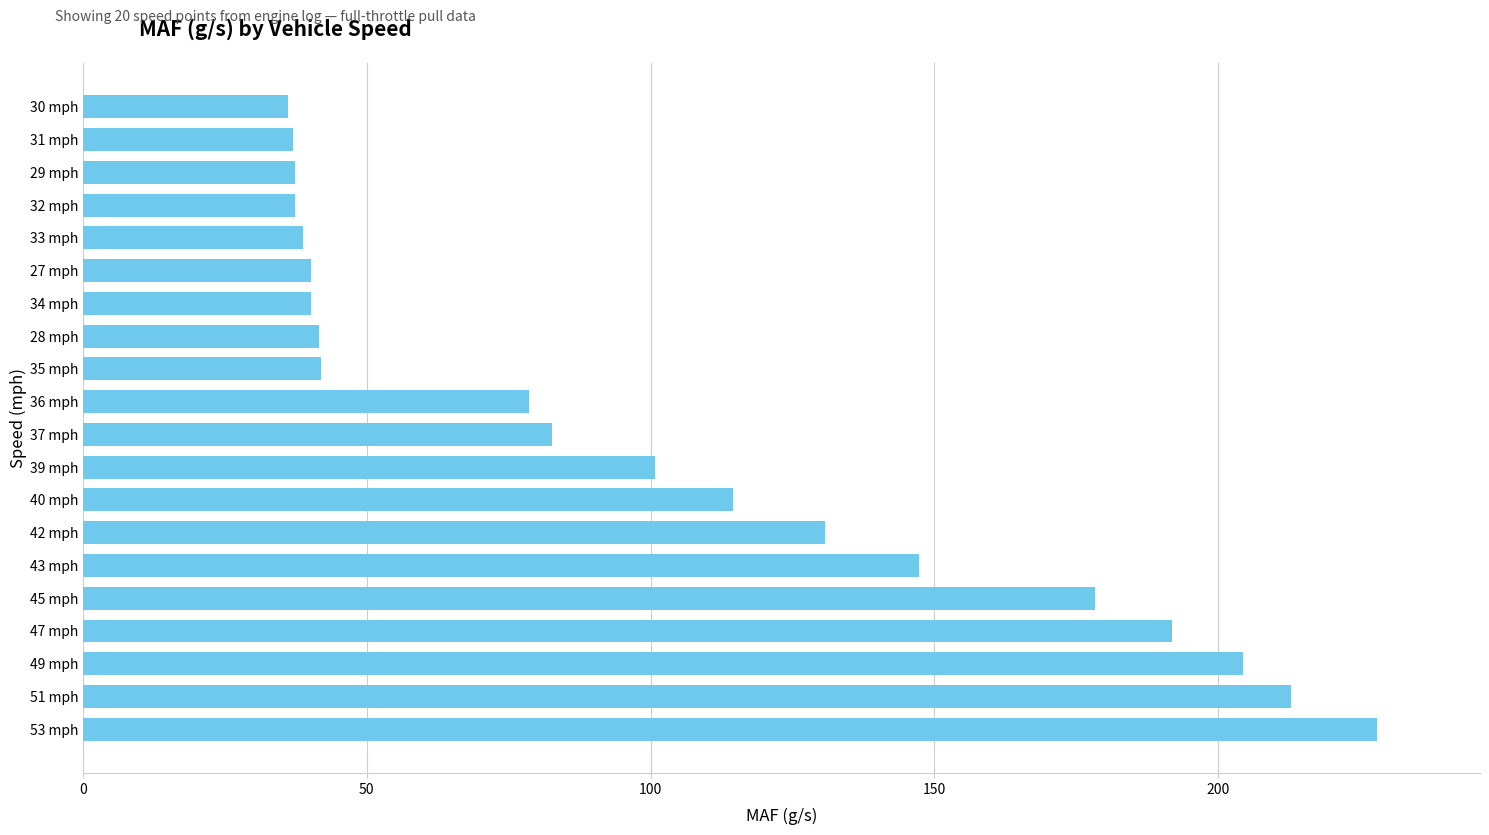

Which label corresponds to the largest value in the chart?

53 mph